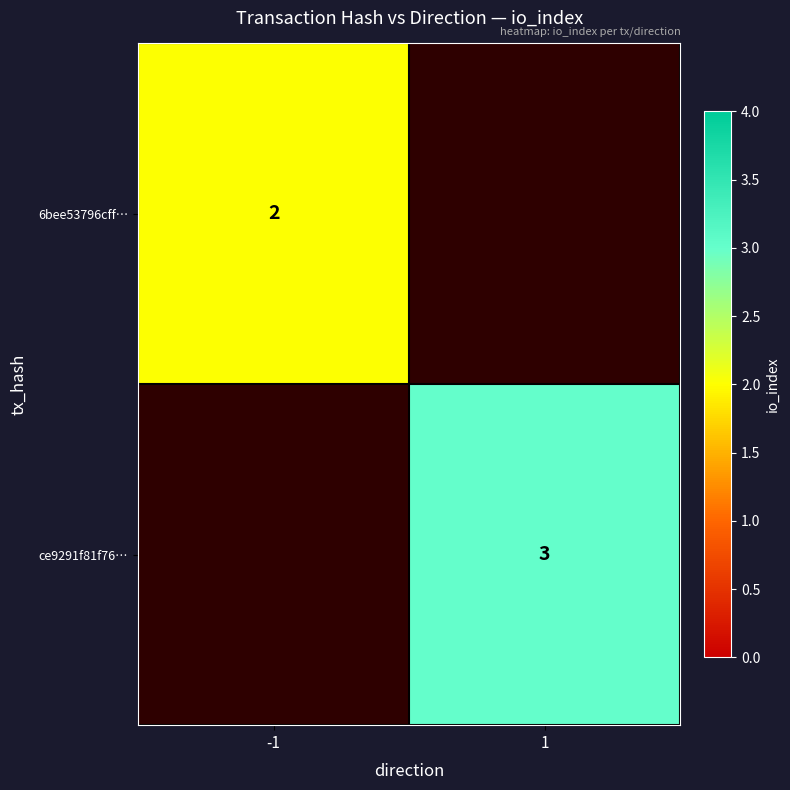

Is it true that 6bee53796cff… equals 2 at -1?

True